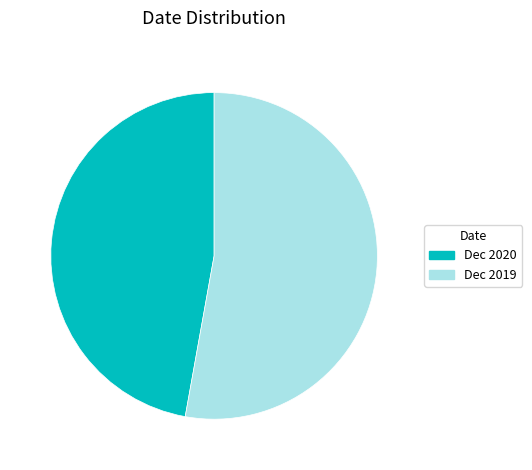

What is the ratio of the value at Dec 2020 to the value at Dec 2019?

0.9